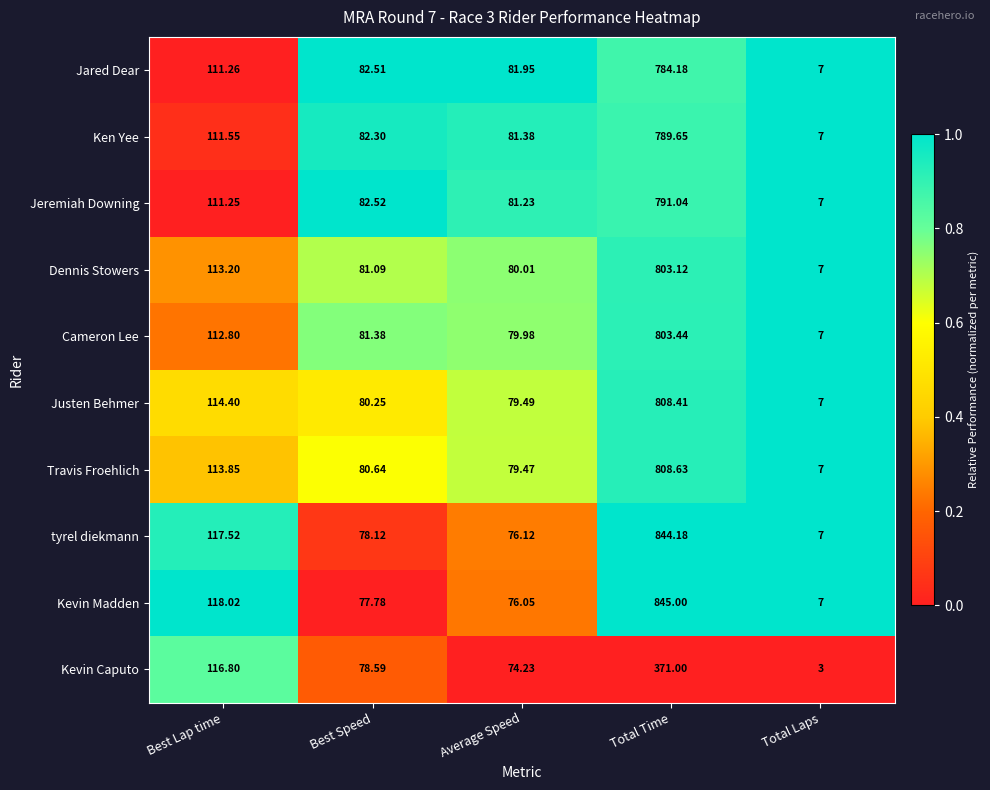

Which category has the highest value across all series?

Total Time